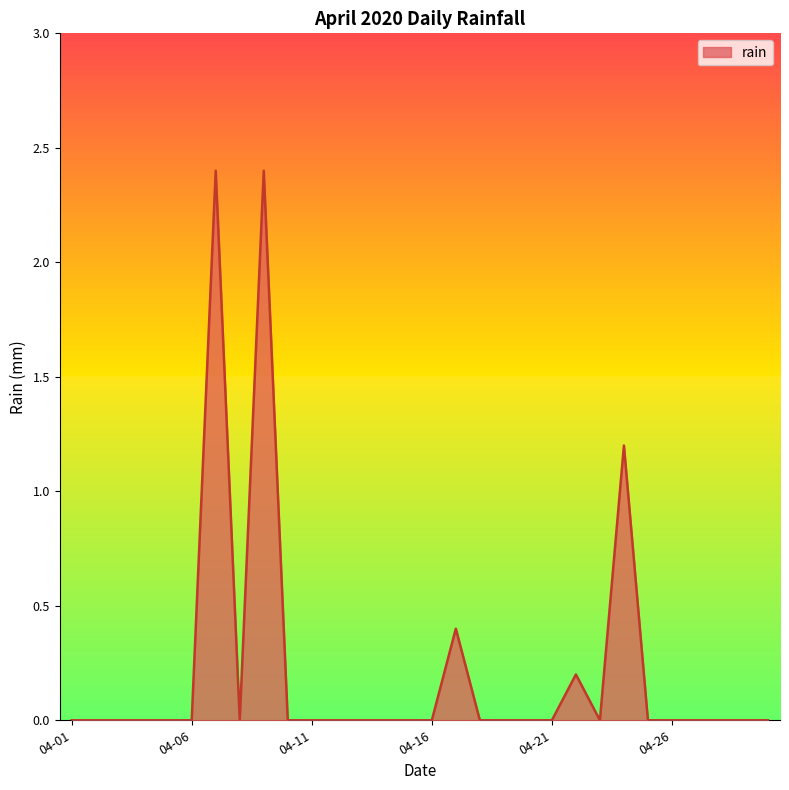

Does the chart have visible grid lines?

No